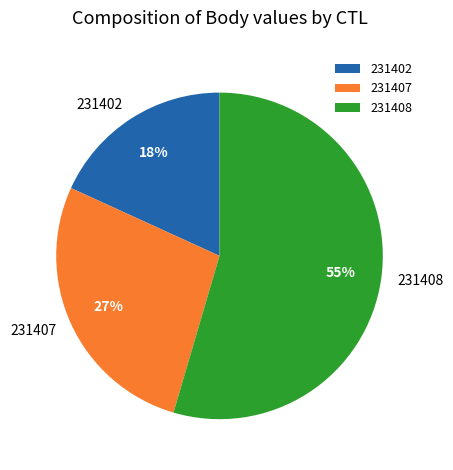

Does 231408 represent more than half of the total?

Yes